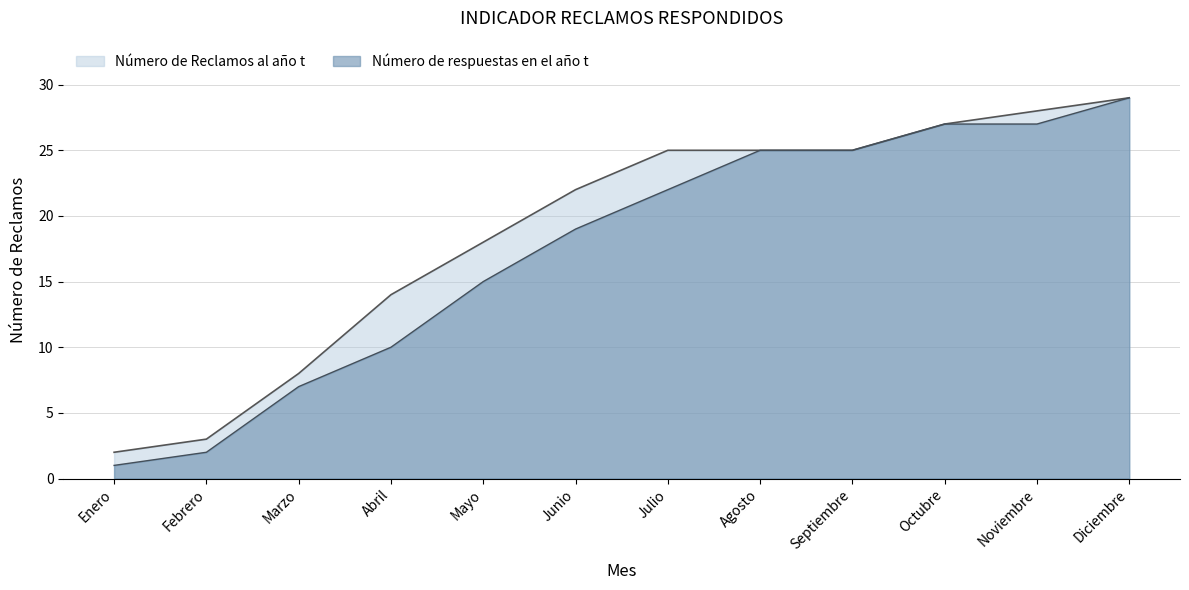

What is the sum of all Número de respuestas en el año t values?

209